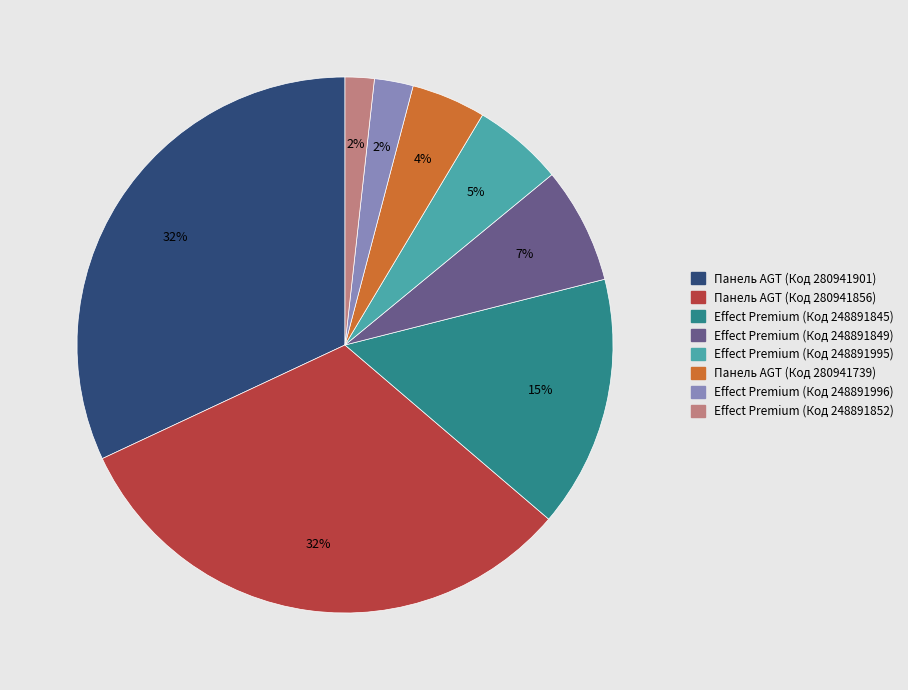

Is there a majority slice in this chart?

No